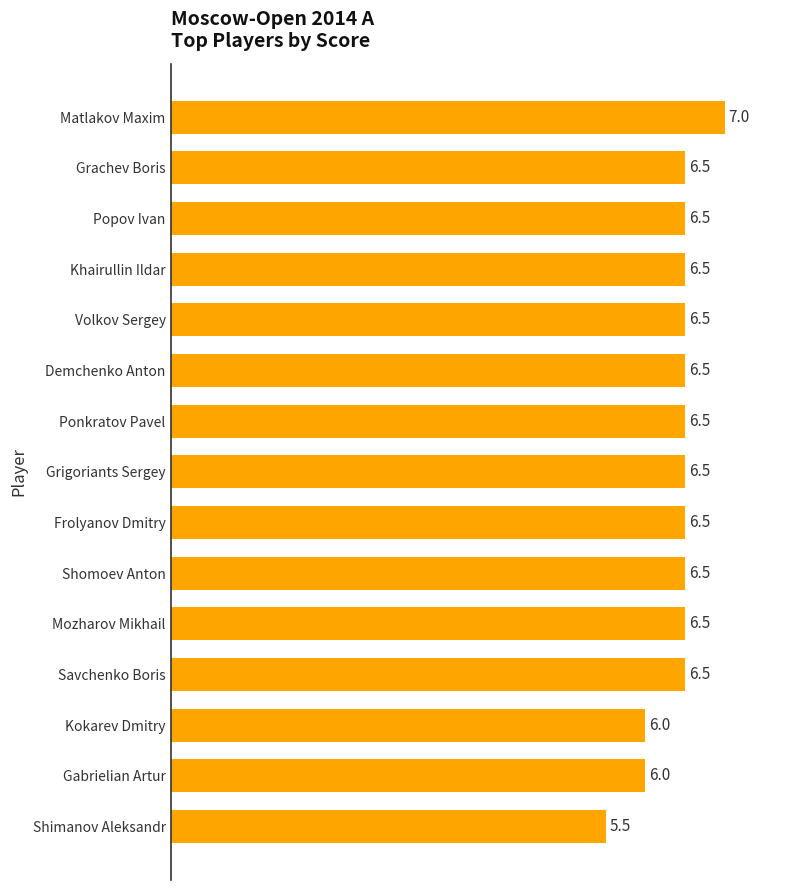

Count the values in the range 6 to 7.

14